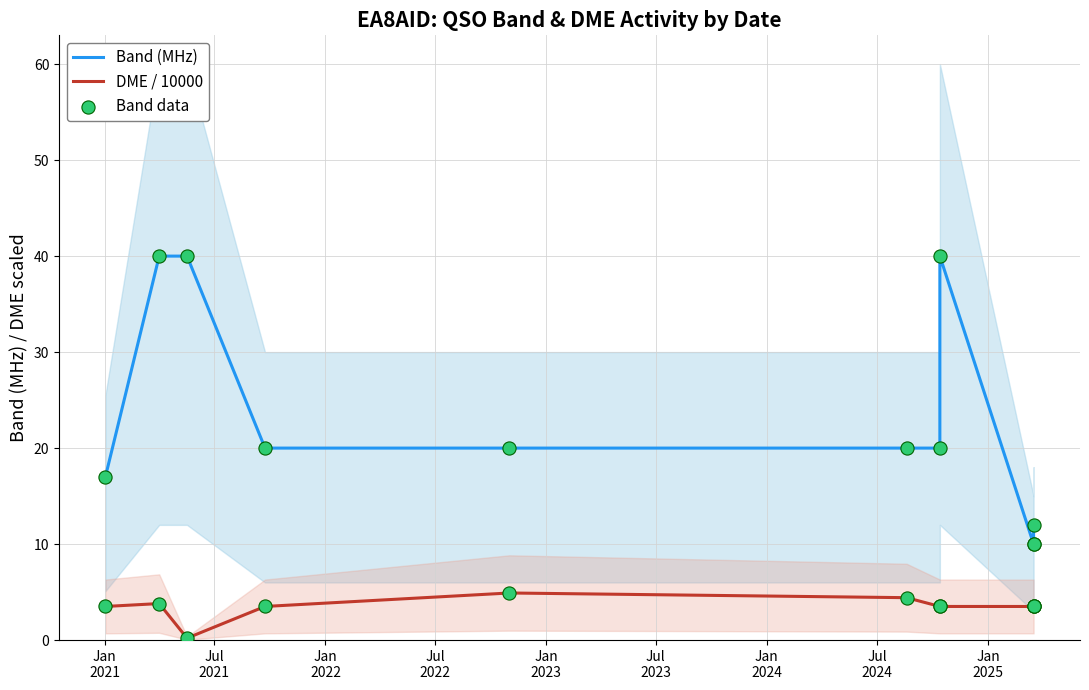

Which series reaches the maximum Y coordinate?

Band (MHz)